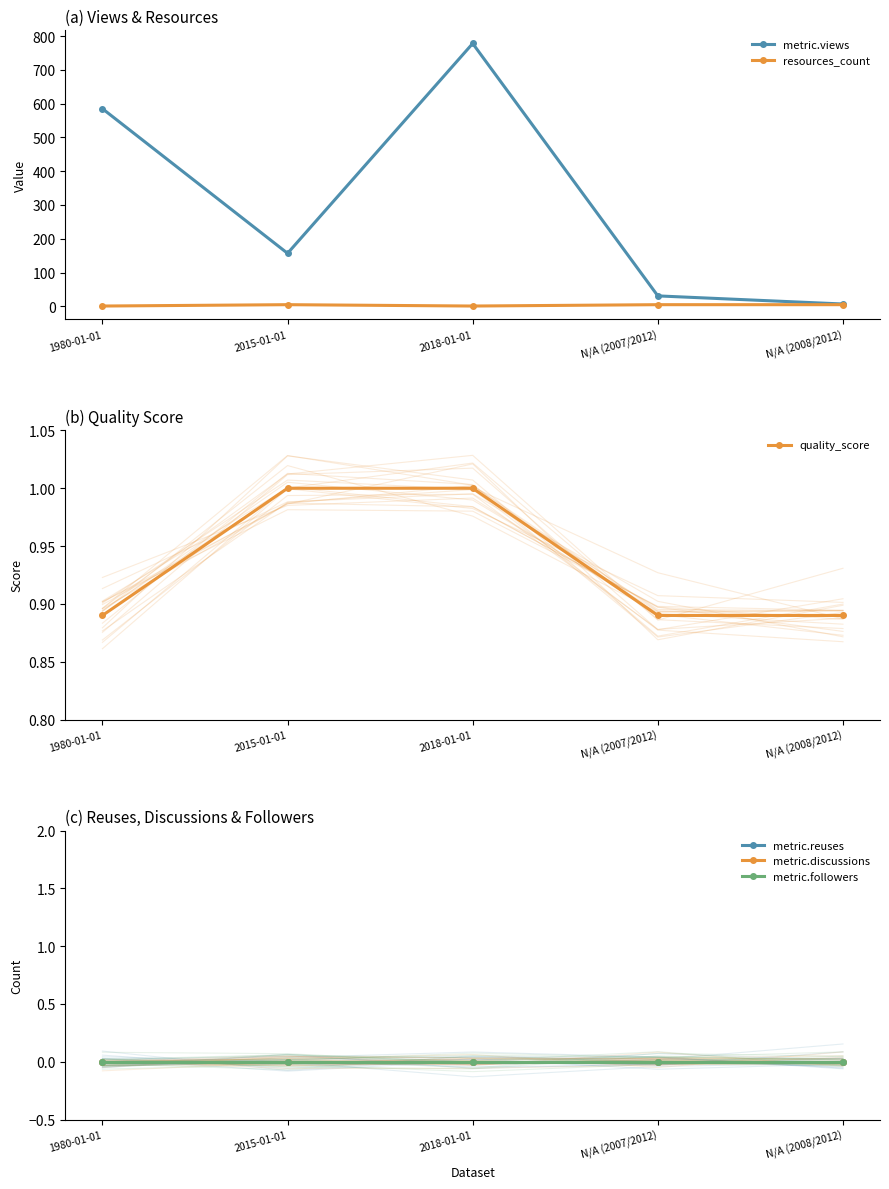

What is the label of the 5th point from the left?

N/A (2008/2012)